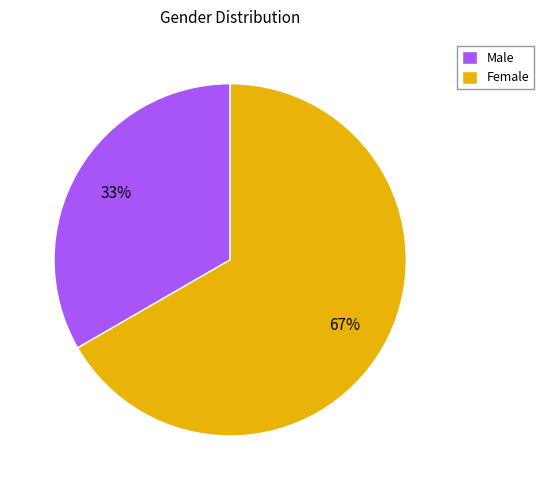

Count the number of slices in the pie.

2